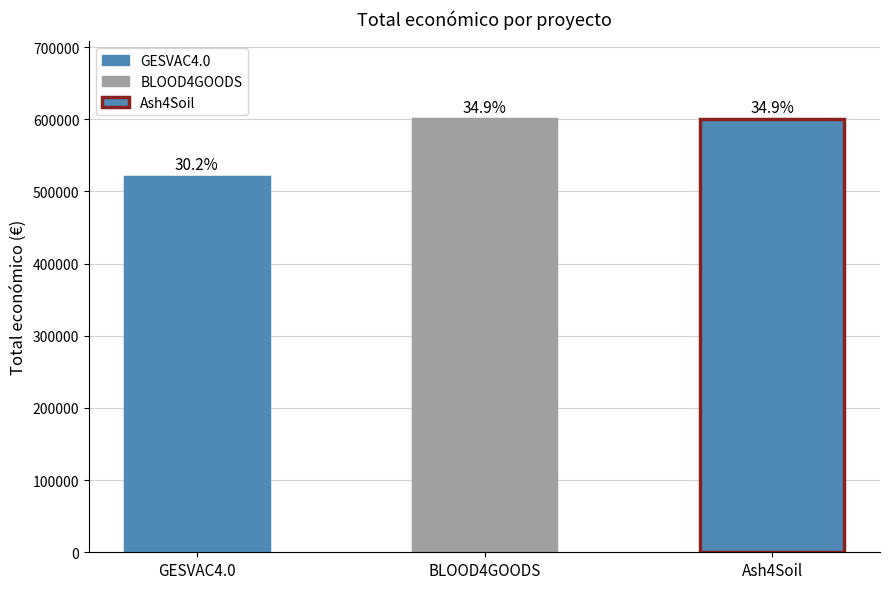

Rank the categories by value from highest to lowest.

Ash4Soil, BLOOD4GOODS, GESVAC4.0